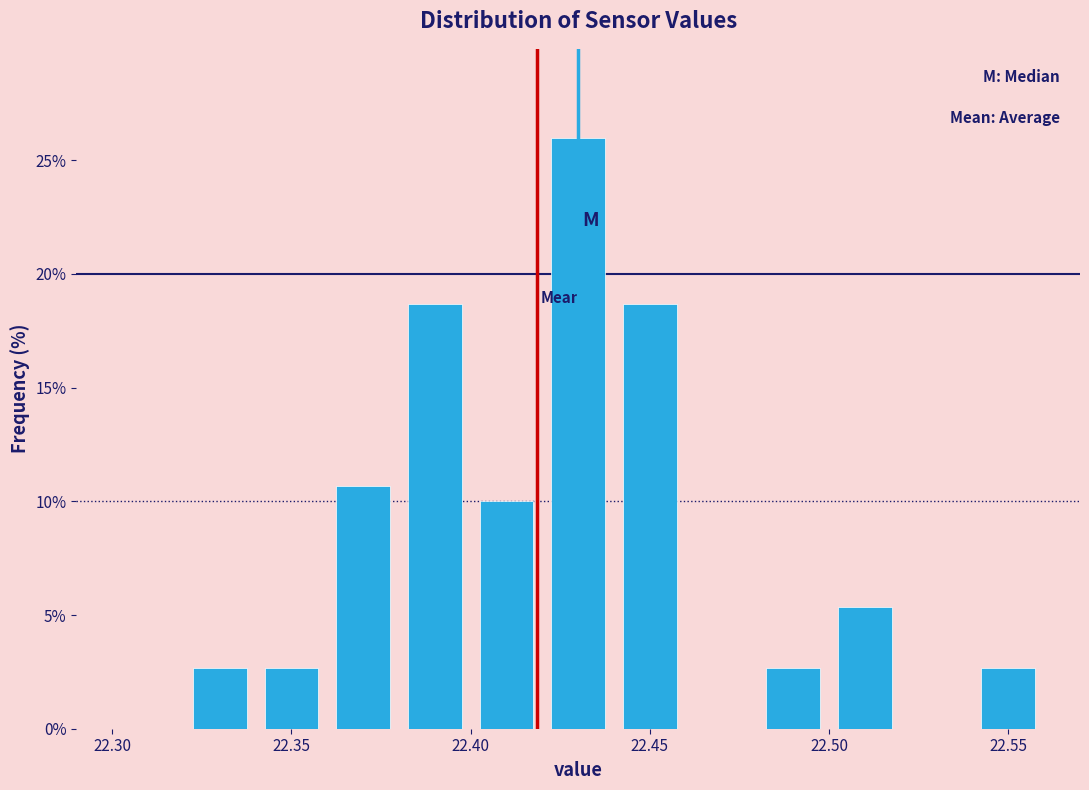

Which range on the x-axis has the tallest bar?

22.42 to 22.44